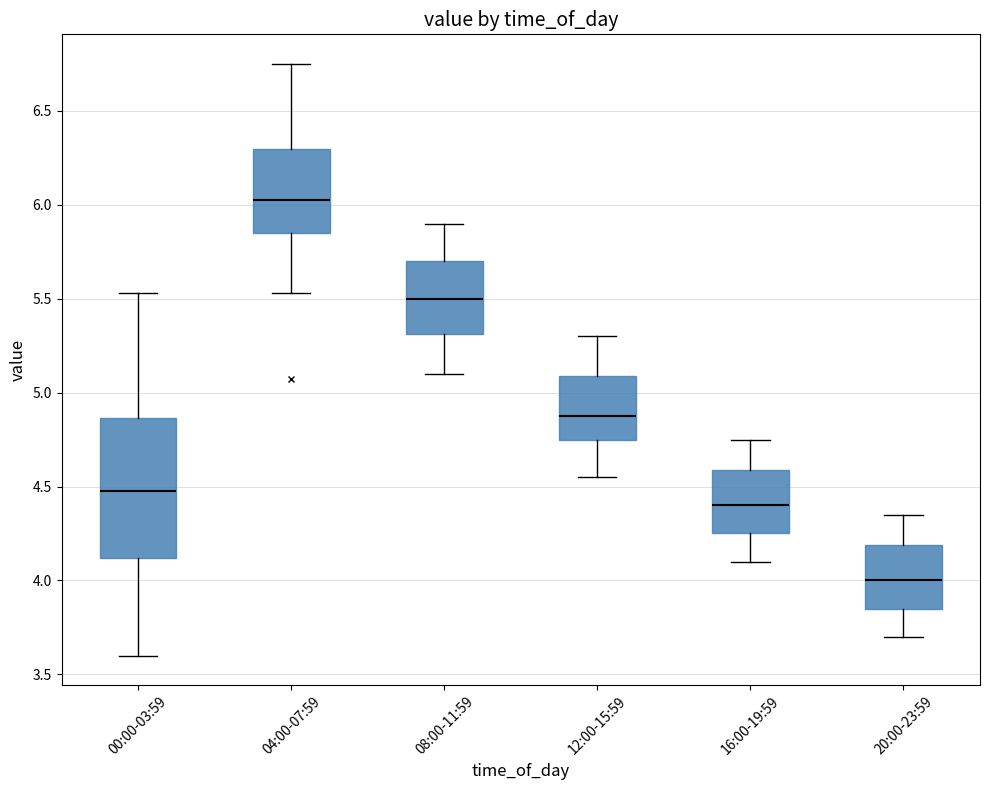

Which box is the tallest, from its lower edge to its upper edge?

00:00-03:59